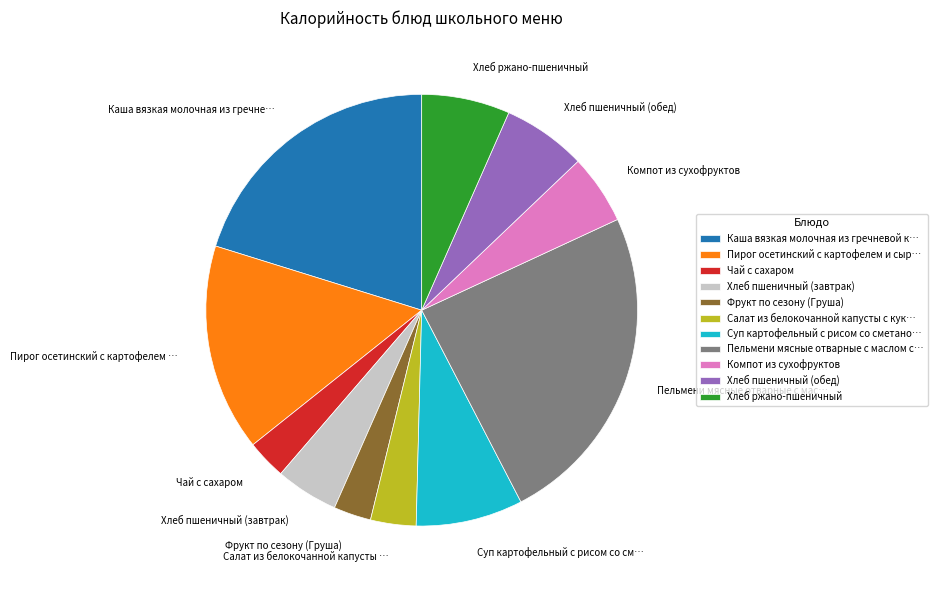

Does any single category account for the majority?

No